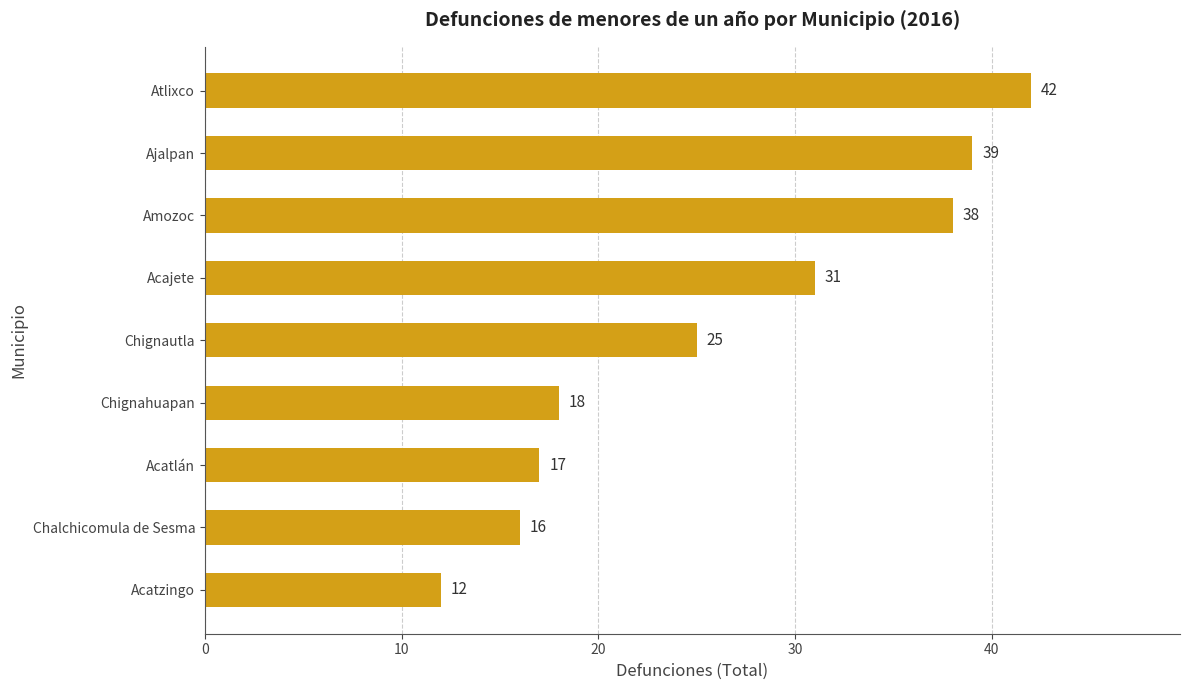

At which category does the chart reach its peak across all series?

Atlixco